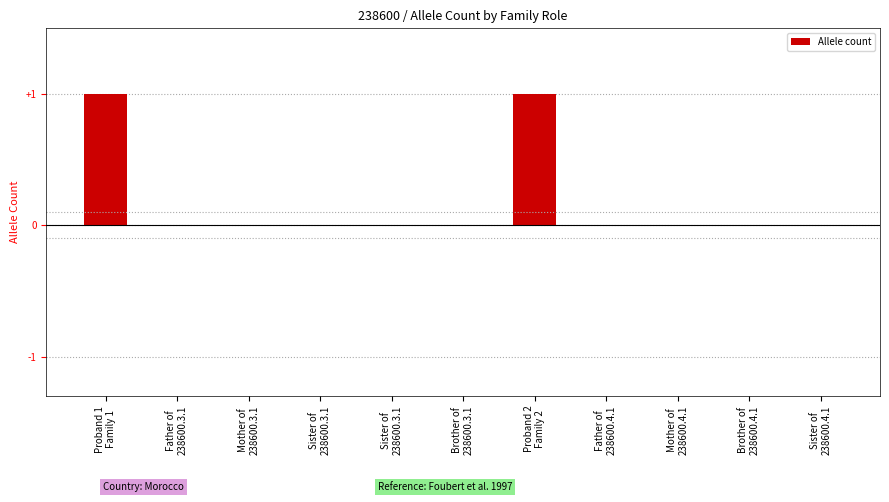

The chart shows a value of 0 at Sister of
238600.3.1. True or false?

False